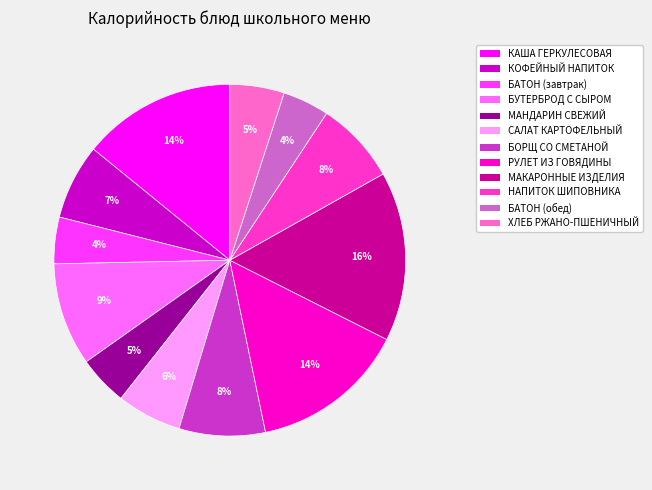

Which category has the biggest portion of the pie?

МАКАРОННЫЕ ИЗДЕЛИЯ